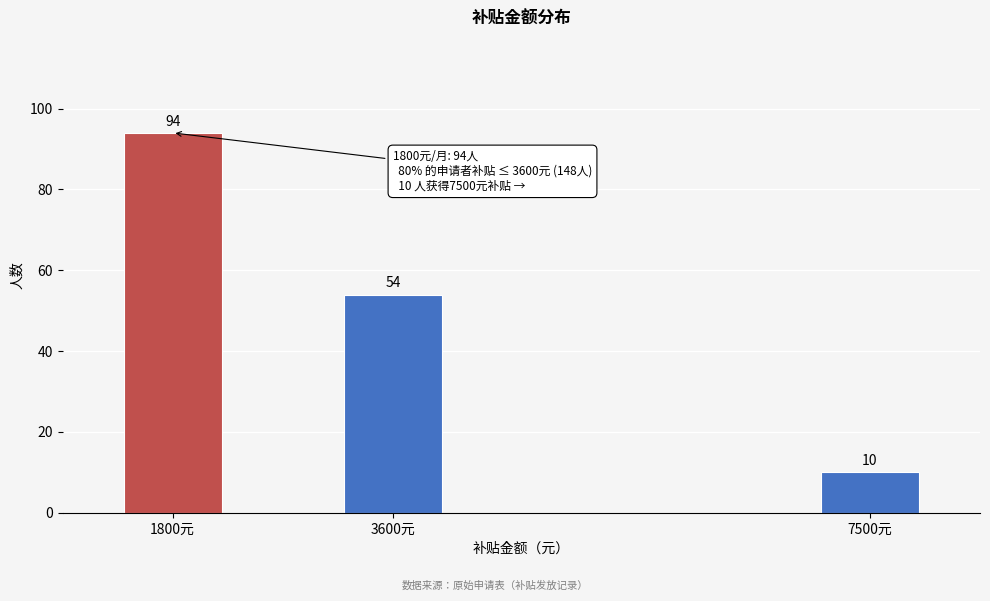

Reading right to left, list all the values displayed in this chart.

7500元=10	3600元=54	1800元=94